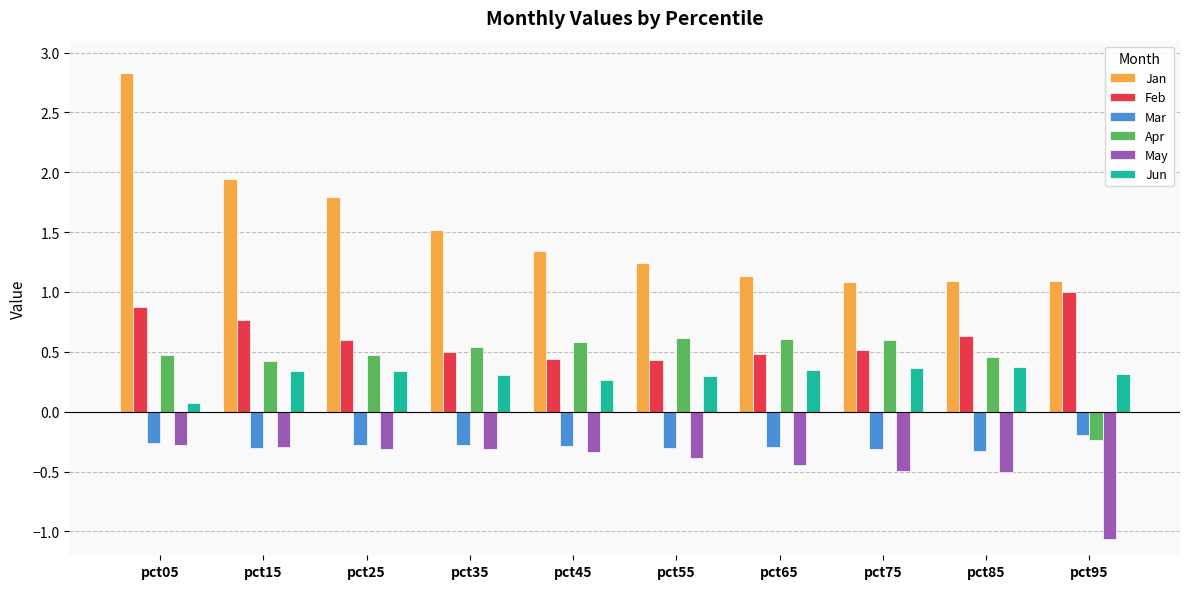

Which series has the largest total across all categories?

Jan